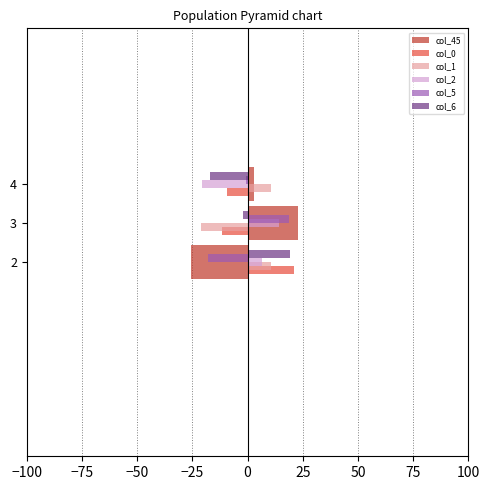

The value of col_45 at 3 is 23.0. True or false?

True